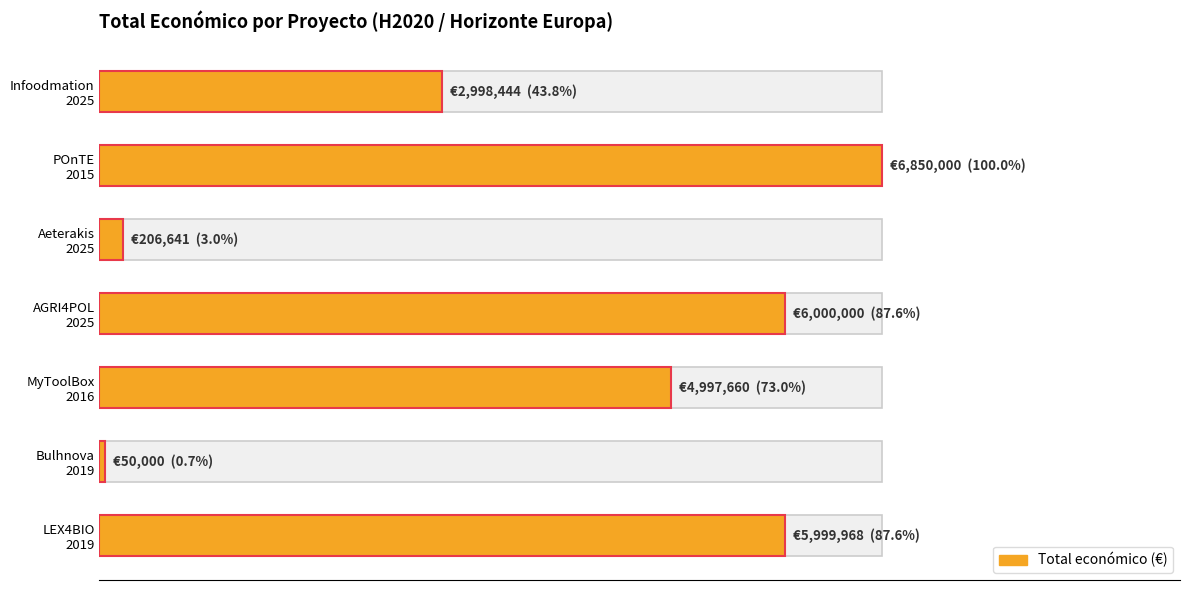

What is the greatest value displayed?

6850000